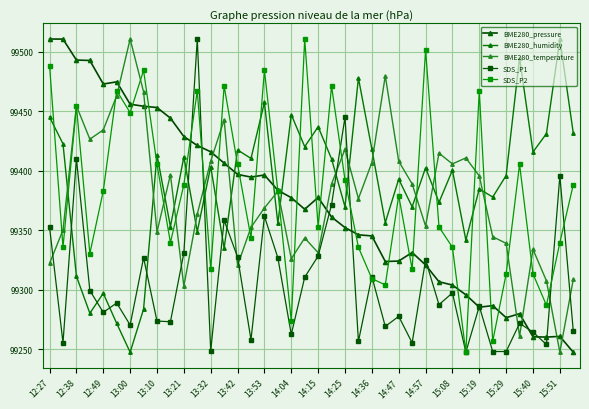

What is the maximum value shown in the chart?

99510.5